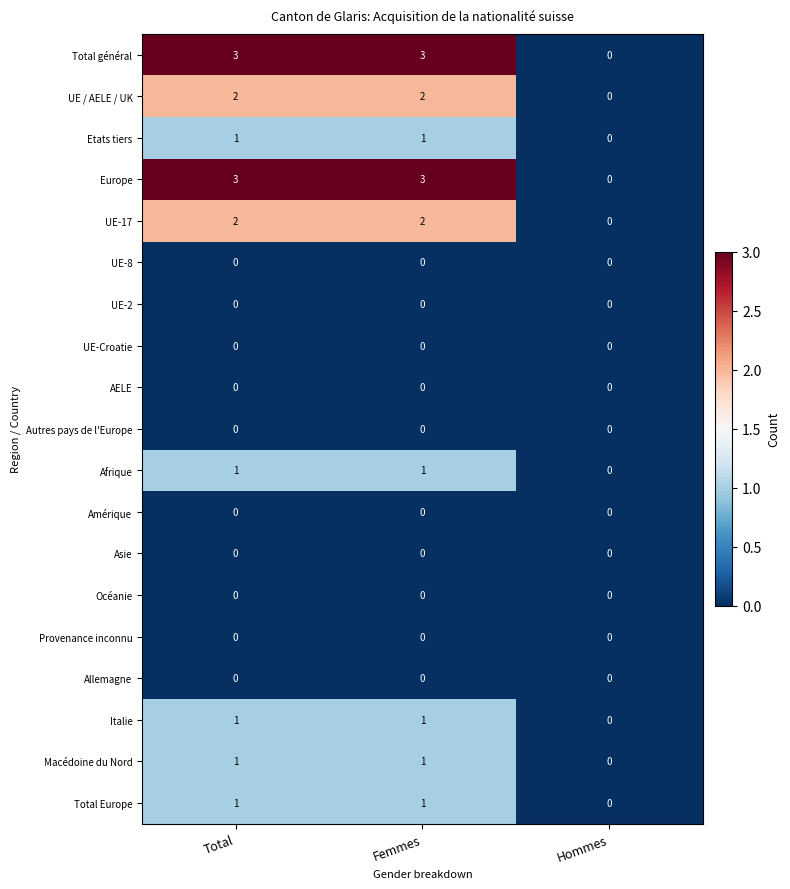

What is the total value across all series at Total?

15